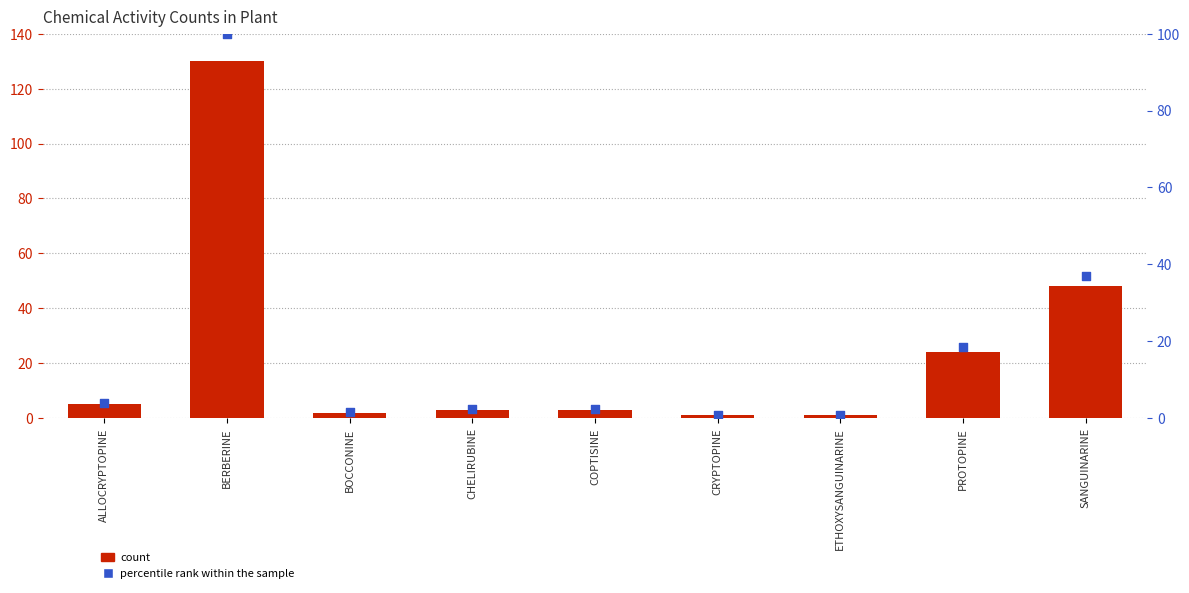

What is the total value across all series at SANGUINARINE?

84.9